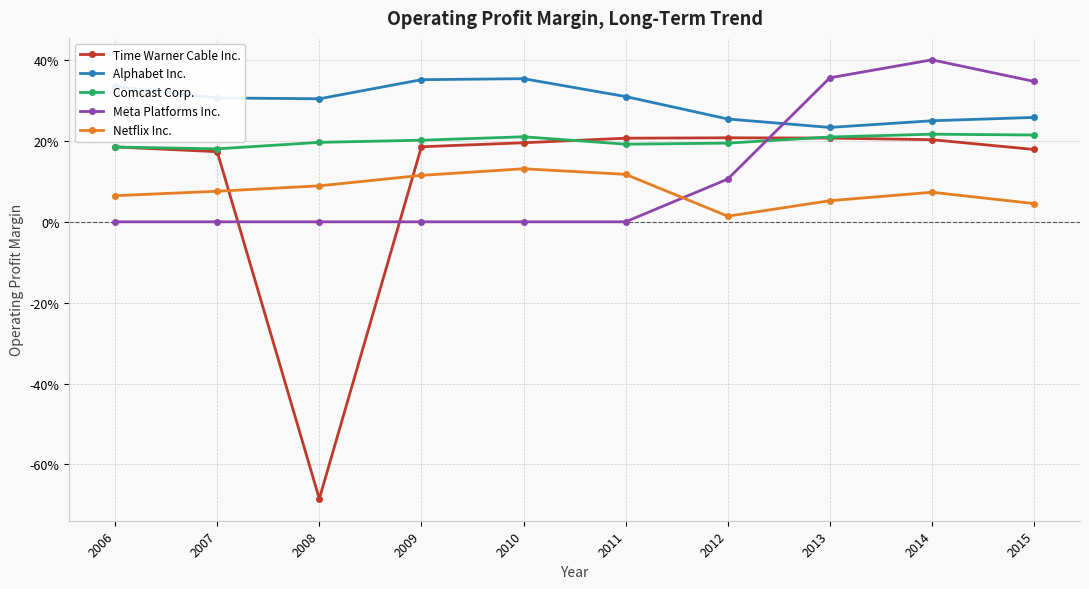

Which label corresponds to the largest value in the chart?

2014